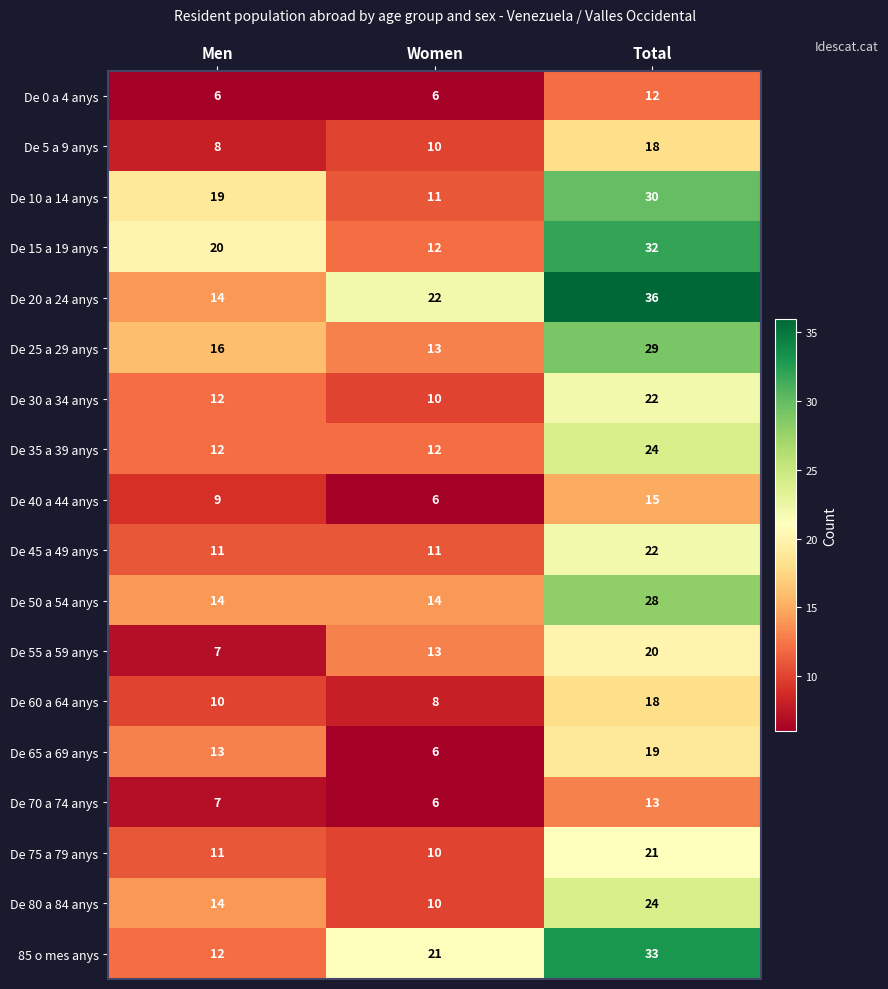

Rank the categories by De 55 a 59 anys value from lowest to highest.

Men, Women, Total